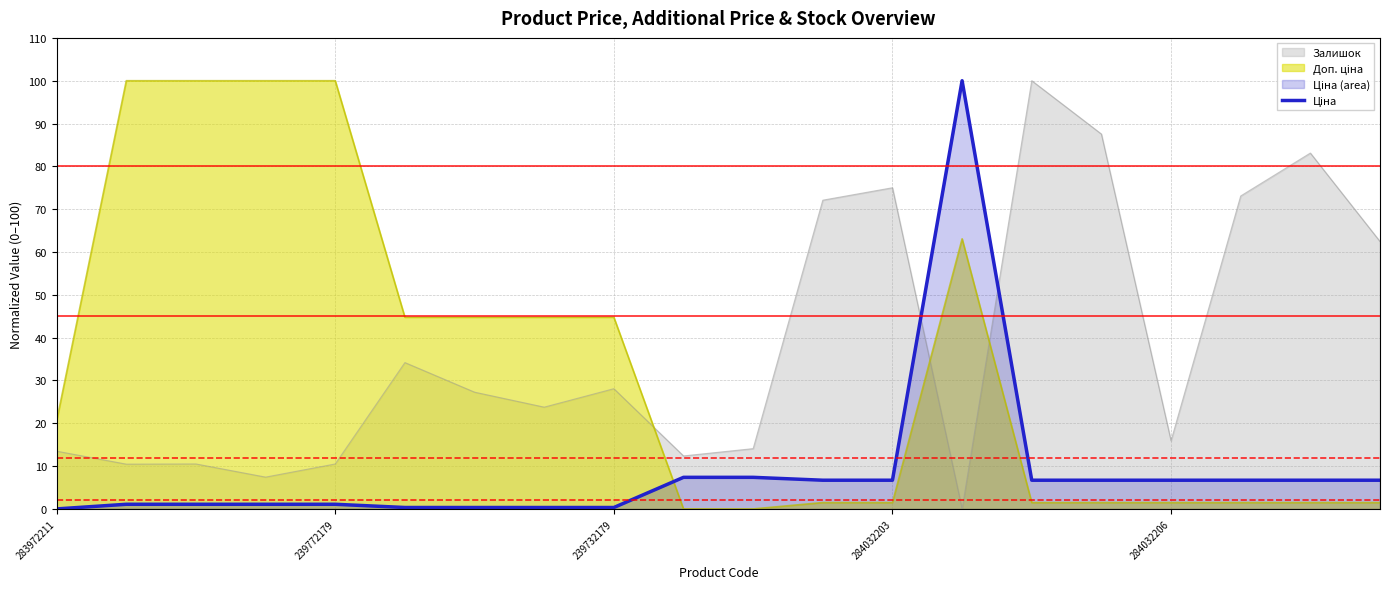

How many series are shown in this chart?

3